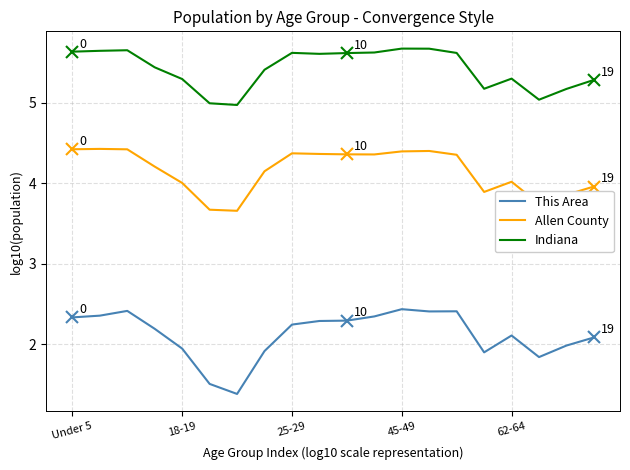

What is the minimum value shown in the chart?

1.4